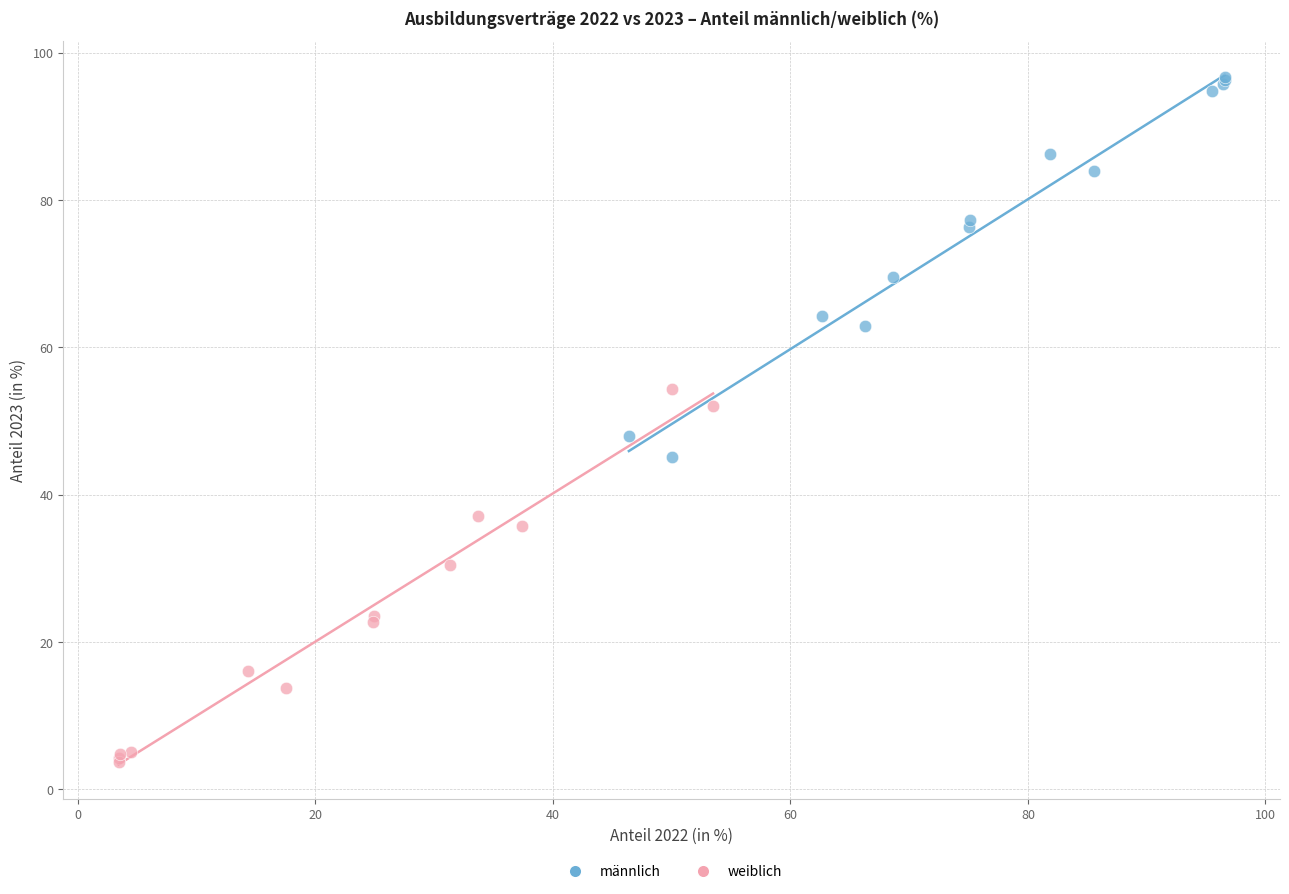

Which series contains the lowest Y value?

weiblich